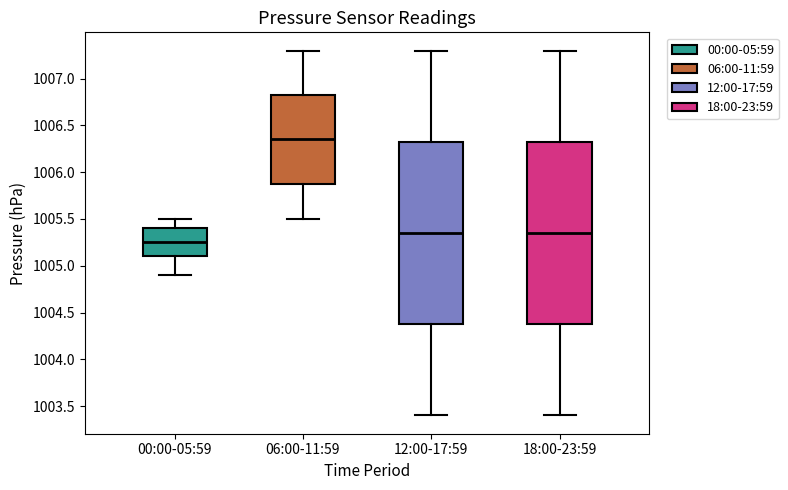

Which box has the lowest median line?

00:00-05:59